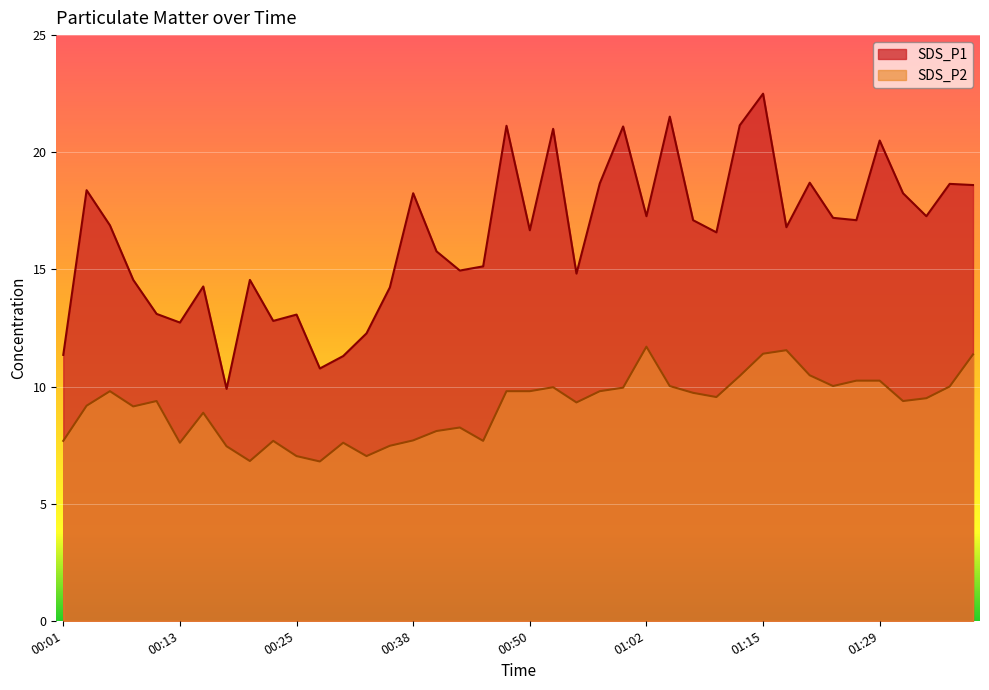

What is the approximate value of SDS_P2 at 00:18?

7.5